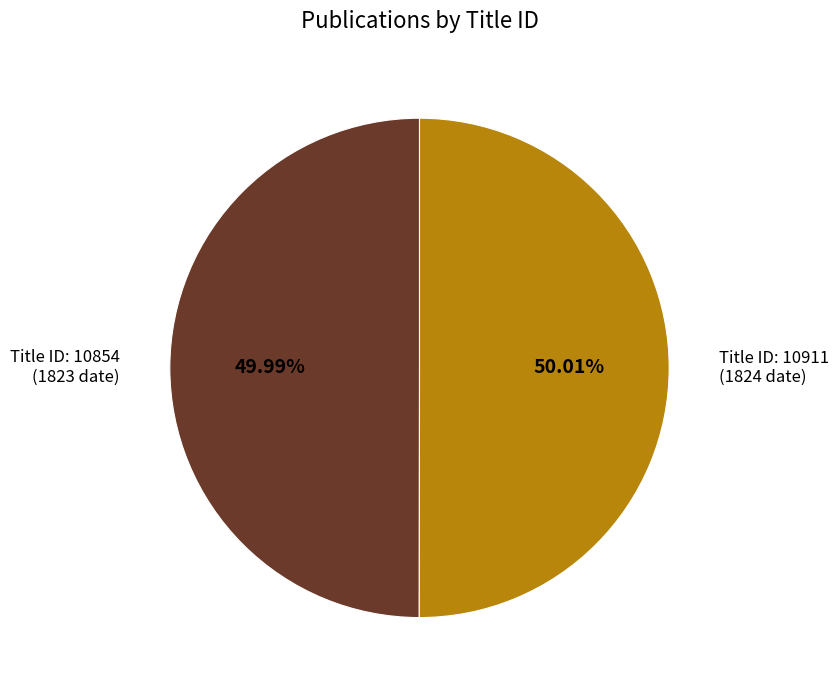

How many segments does this pie chart have?

2